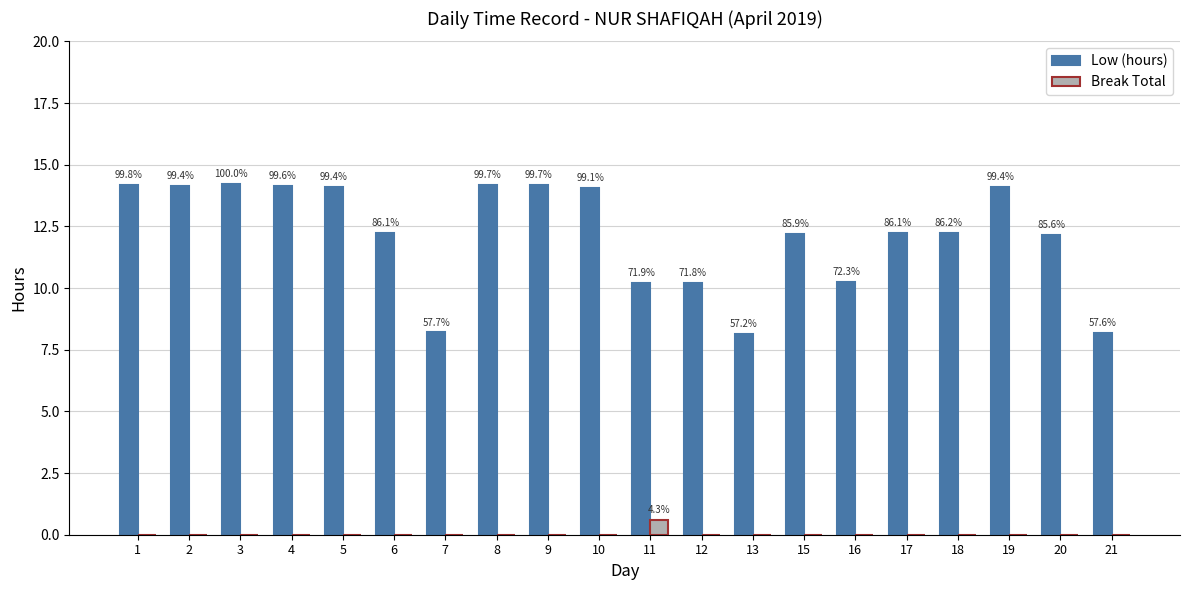

What is the value of the Low (hours) bar at the 6th from the left?

12.2